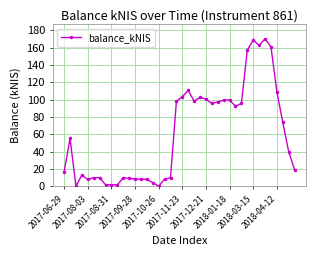

What is the value of the 34th point from the left?

162.6